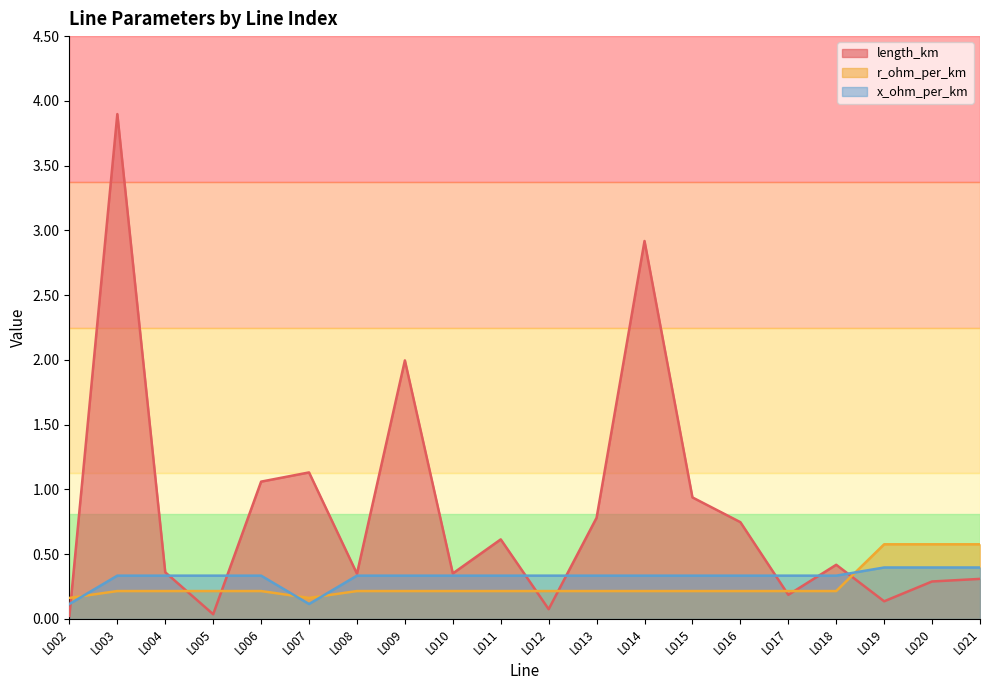

What is the difference between the second highest and minimum values in the length_km series?

2.9